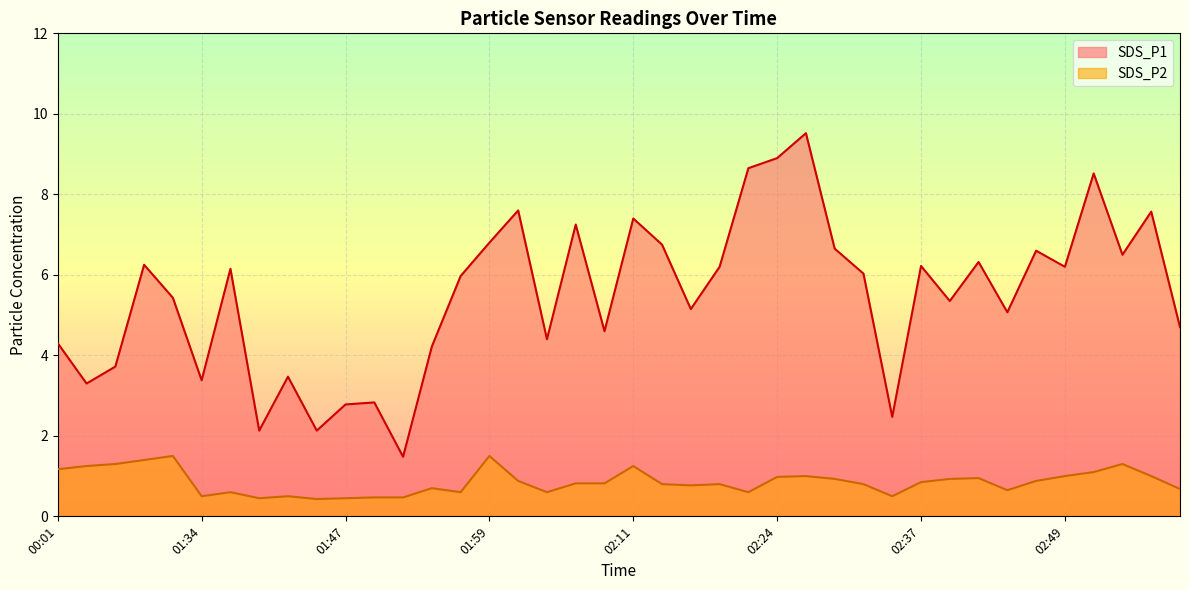

Rank the categories by SDS_P2 value from highest to lowest.

00:17, 01:59, 00:14, 00:12, 02:55, 00:09, 02:11, 00:01, 02:52, 02:27, 02:49, 02:57, 02:24, 02:42, 02:29, 02:40, 02:01, 02:47, 02:37, 02:06, 02:09, 02:14, 02:19, 02:32, 02:16, 01:54, 03:00, 02:45, 01:37, 01:56, 02:04, 02:21, 01:34, 01:41, 02:35, 01:49, 01:51, 01:39, 01:47, 01:44